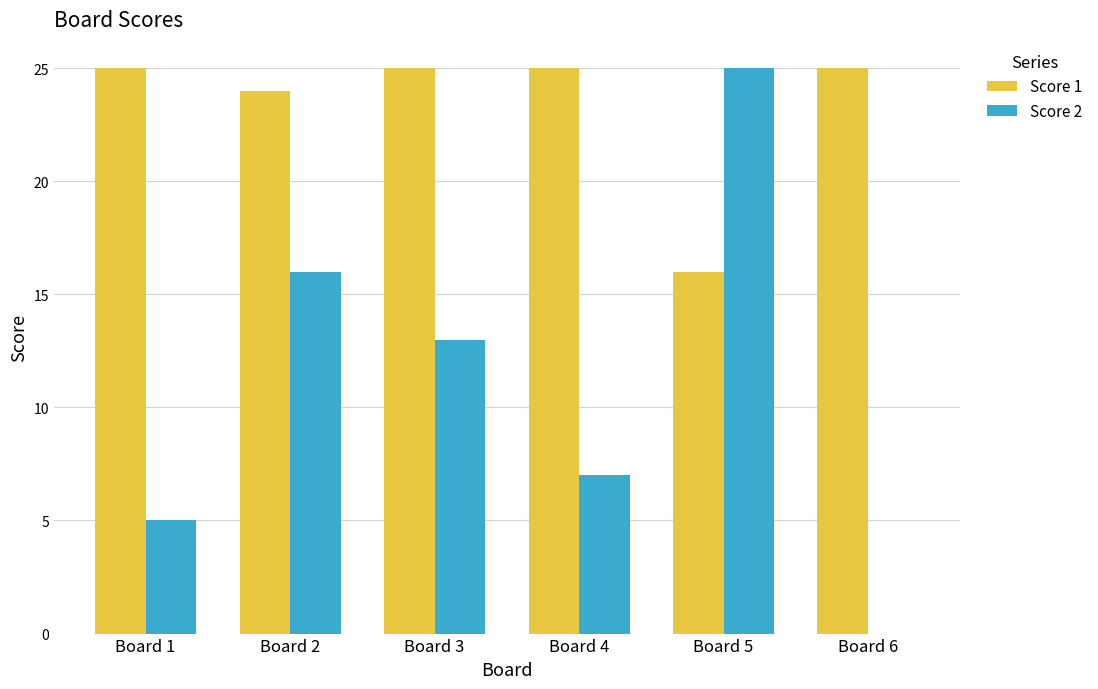

Is the value of Score 1 at Board 3 greater than the value of Score 2 at Board 6?

Yes